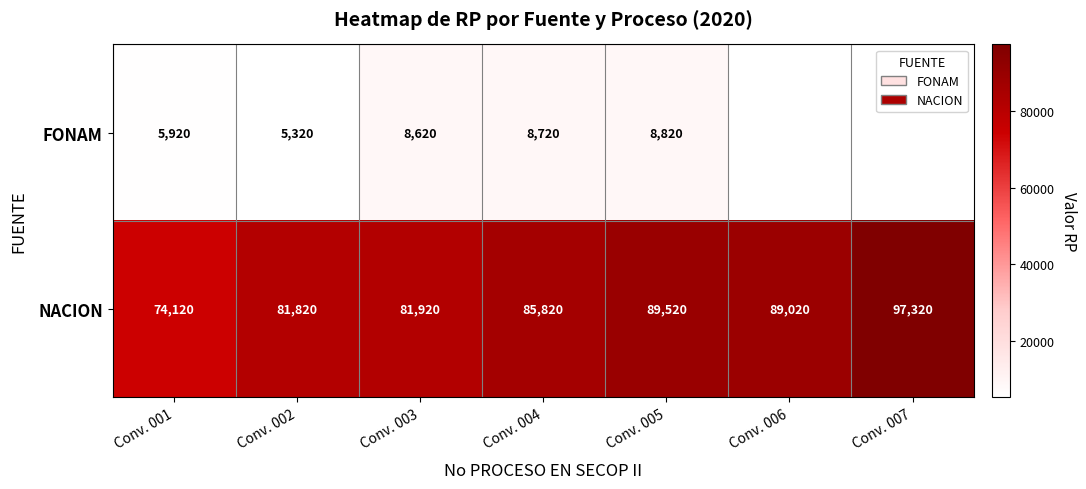

Where is NACION nearest to the value 85720?

Conv. 004